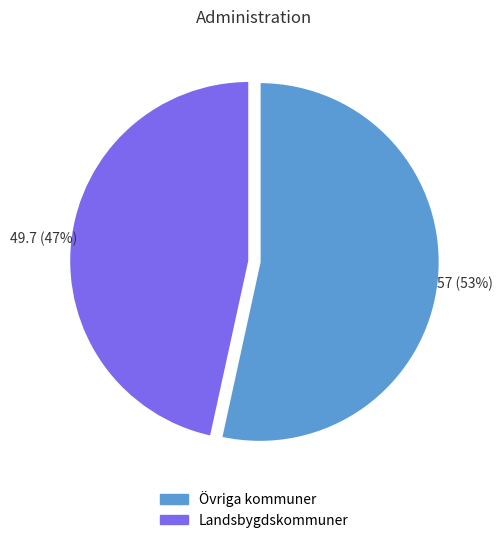

To the nearest percent, what is the combined percentage of Landsbygdskommuner and Övriga kommuner?

100%